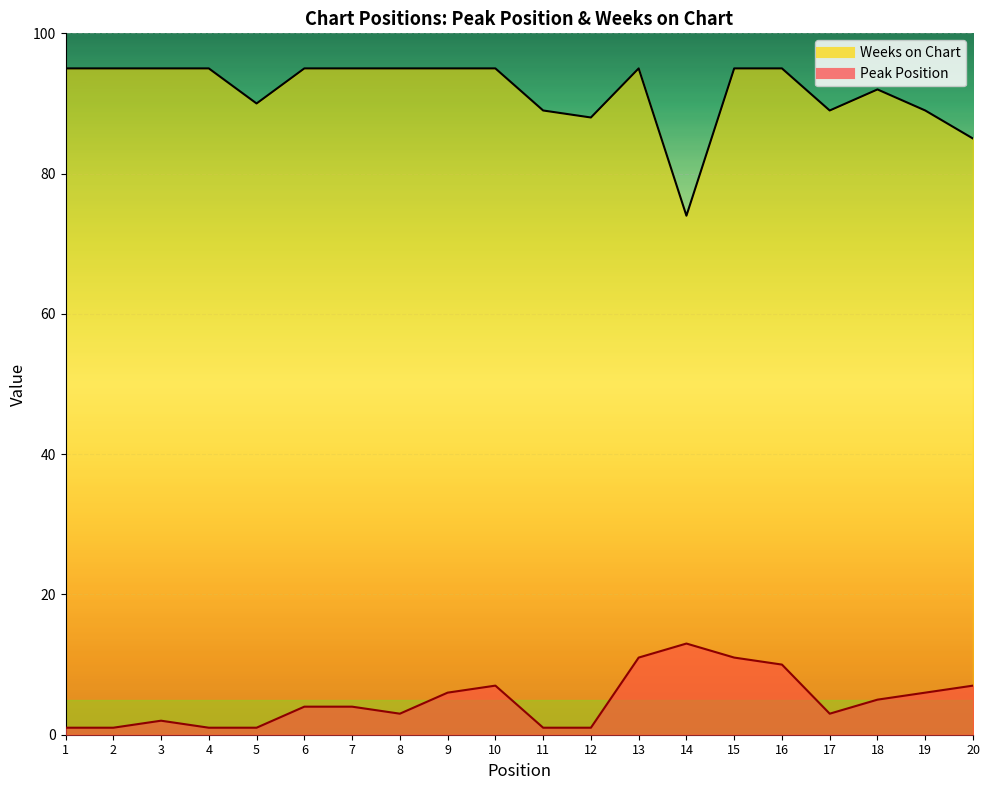

At 9, list the series in order from largest to smallest.

Weeks on Chart, Peak Position